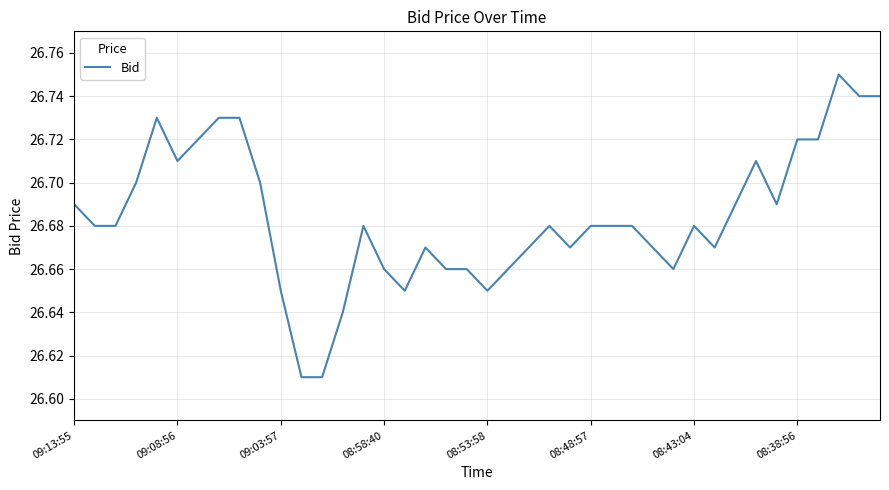

How many lines are shown in the chart?

1